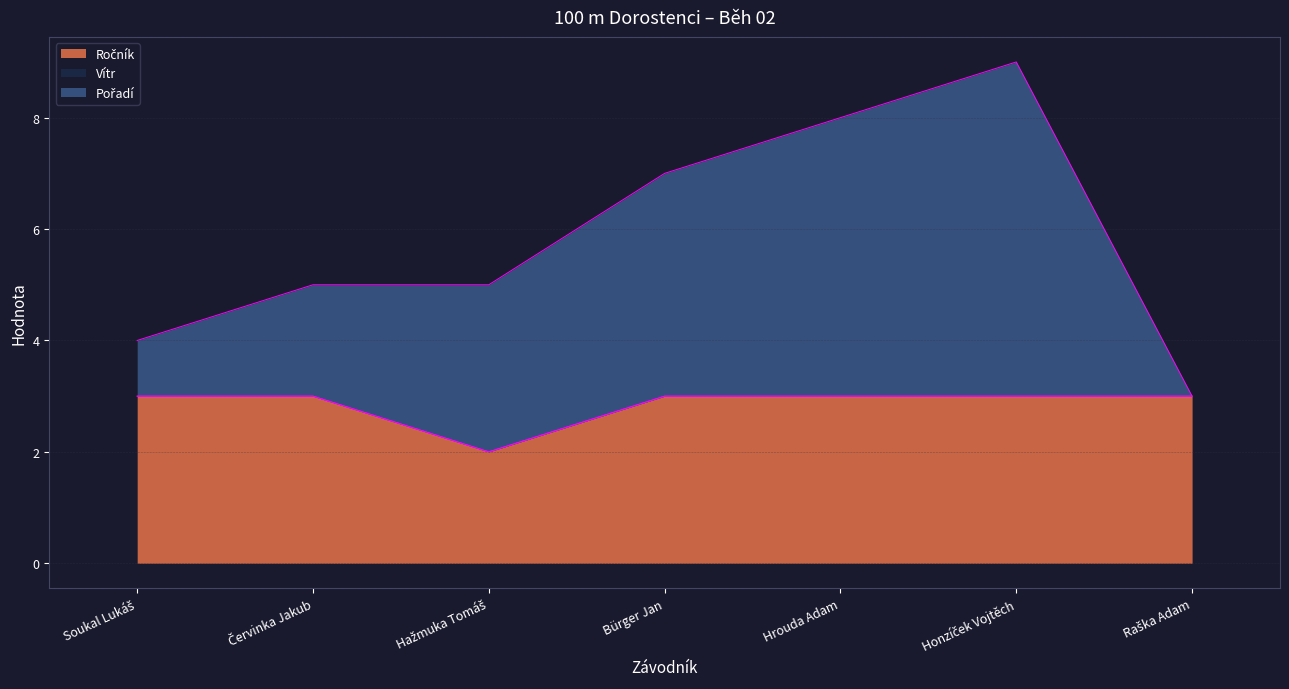

The Pořadí series shows 5 at Hažmuka Tomáš. True or false?

True